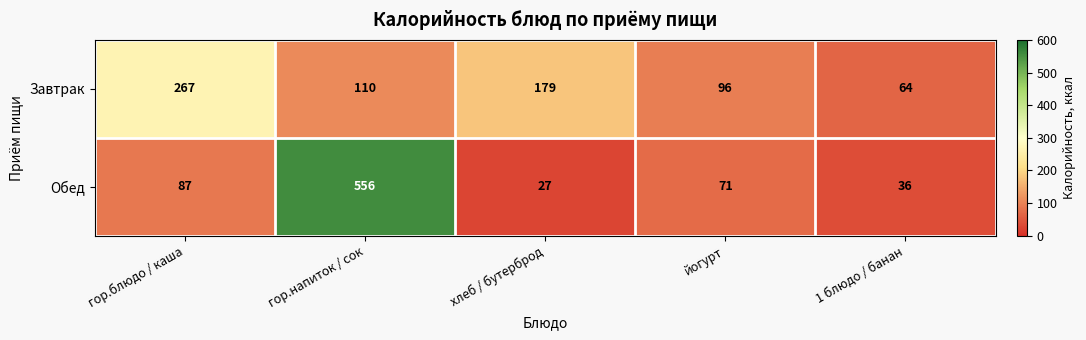

What is the difference between the Обед values at гор.напиток / сок and гор.блюдо / каша?

469